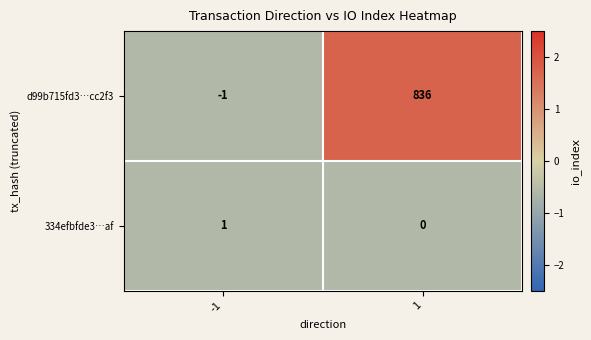

Count the number of data series in this chart.

2